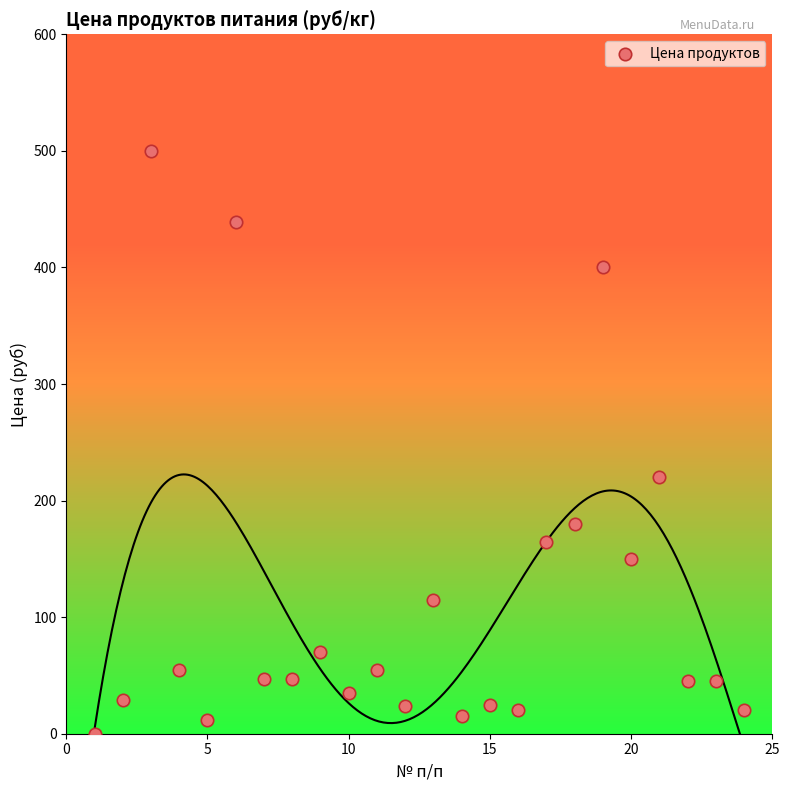

What Y value in the scatter plot is closest to 250?

220.0